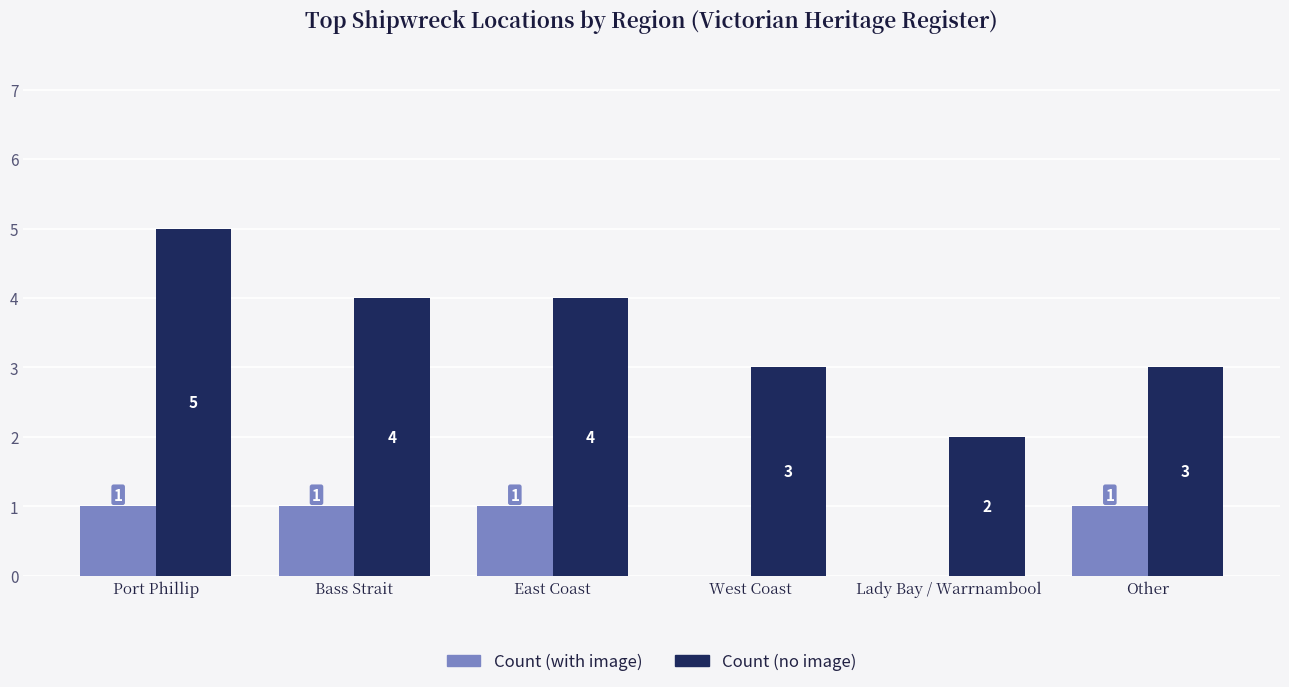

What is the greatest value displayed?

5